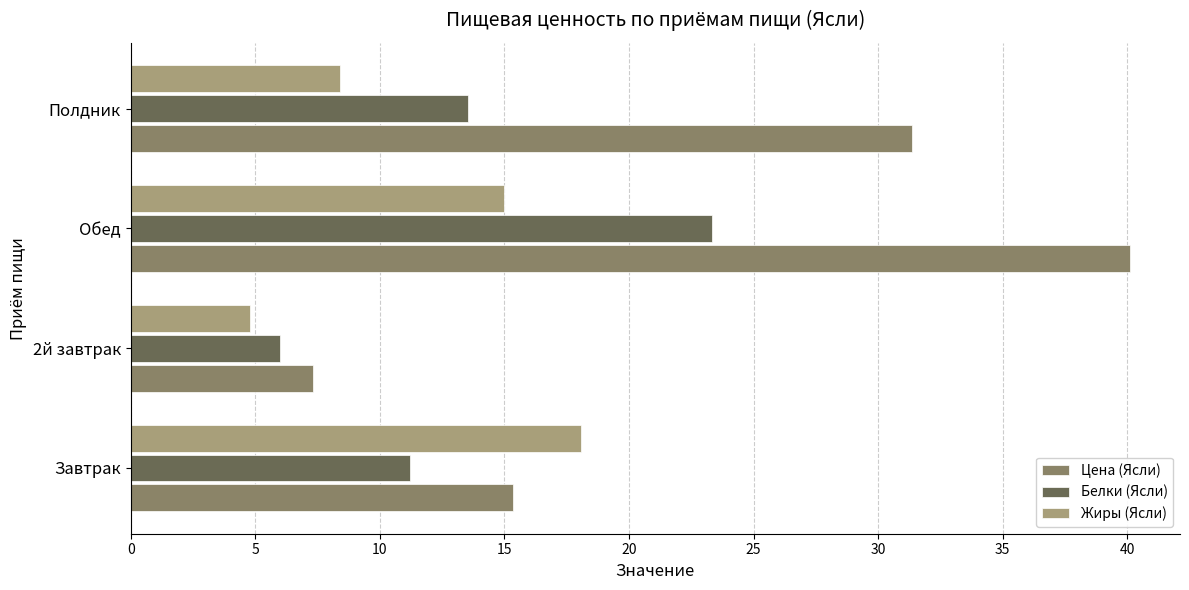

Count the number of data series in this chart.

3